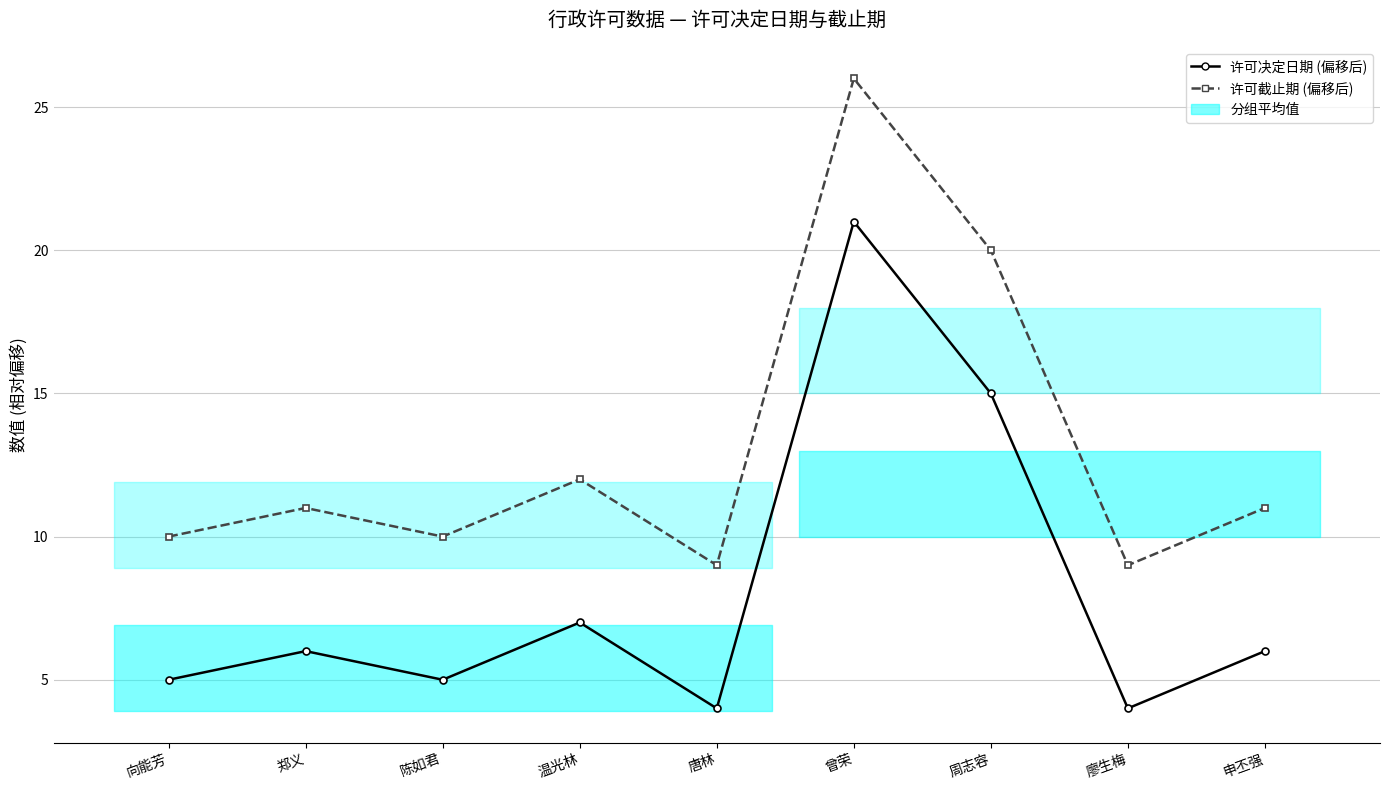

True or false: 许可截止期 (偏移后) and 许可决定日期 (偏移后) cross at least once.

False